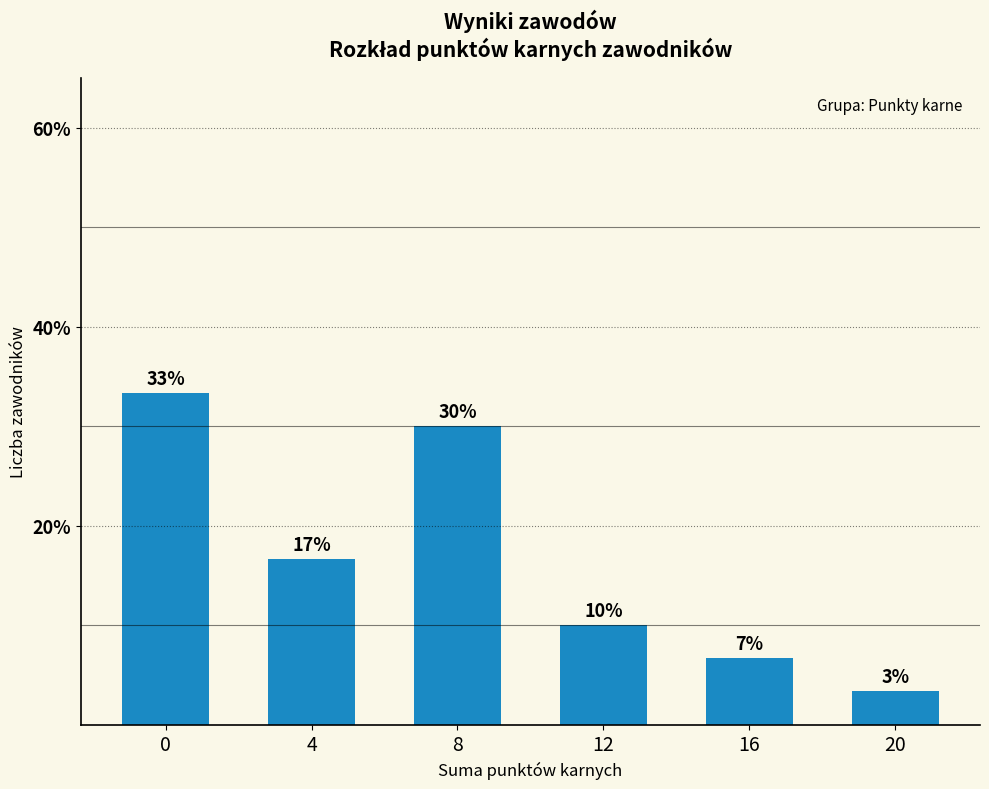

What is the minimum value shown in the chart?

3.3